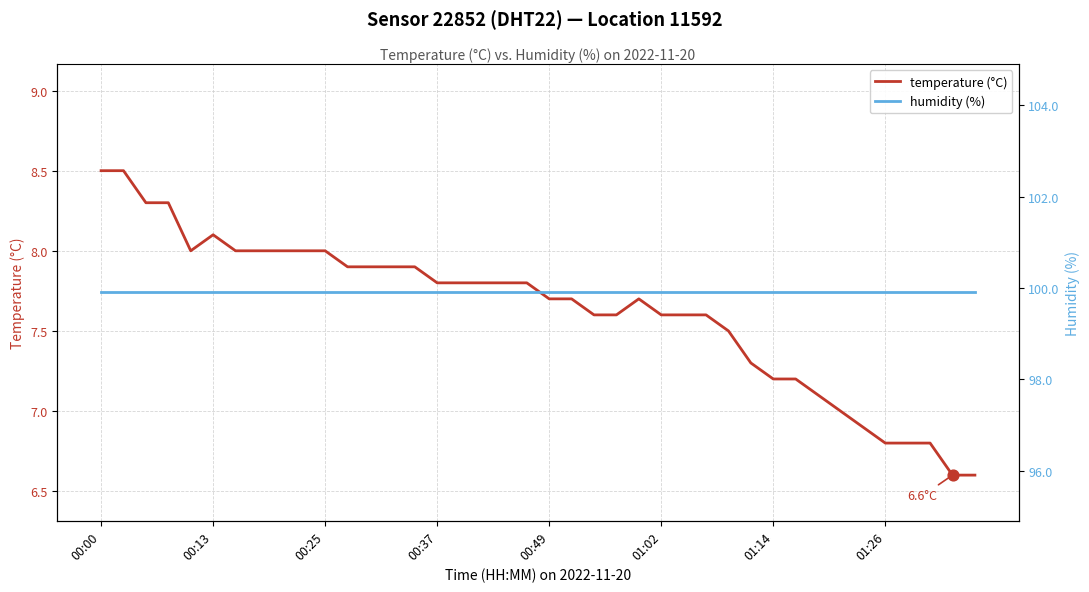

Which series has the largest total across all categories?

humidity (%)